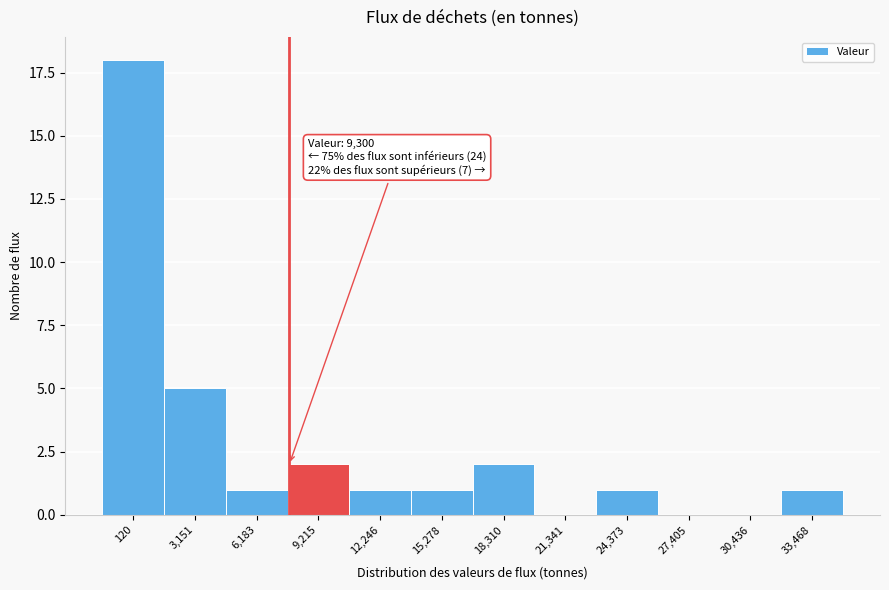

Reading left to right, transcribe all the data shown in this chart.

120=18	3,151=5	6,183=1	9,215=2	12,246=1	15,278=1	18,310=2	21,341=0	24,373=1	27,405=0	30,436=0	33,468=1